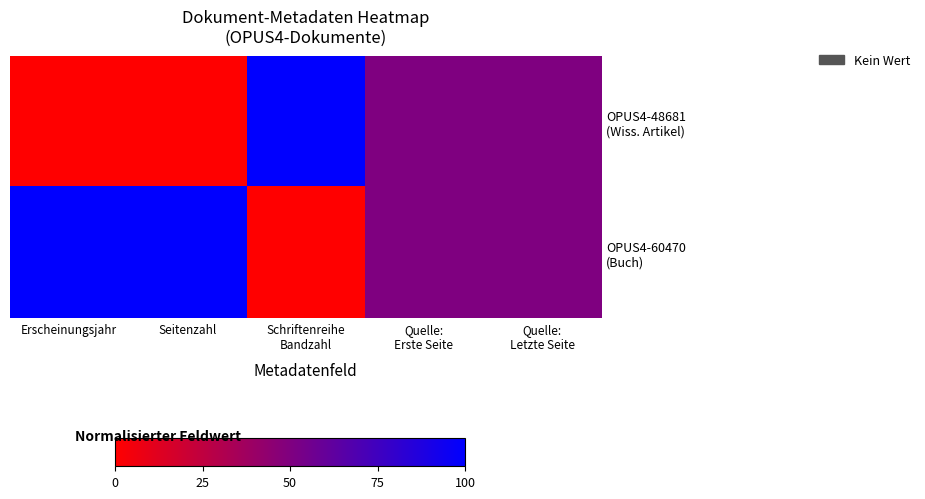

Rank the series by their maximum value, from highest to lowest.

OPUS4-48681 (Wiss. Artikel), OPUS4-60470 (Buch)